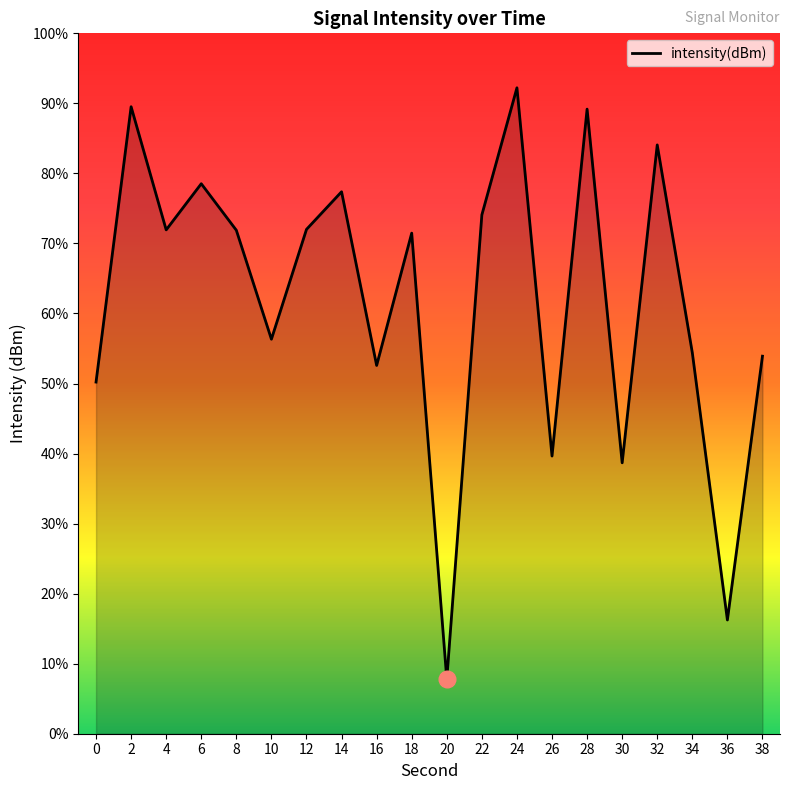

How many interior local peaks (higher than both neighbors) does the data have?

7